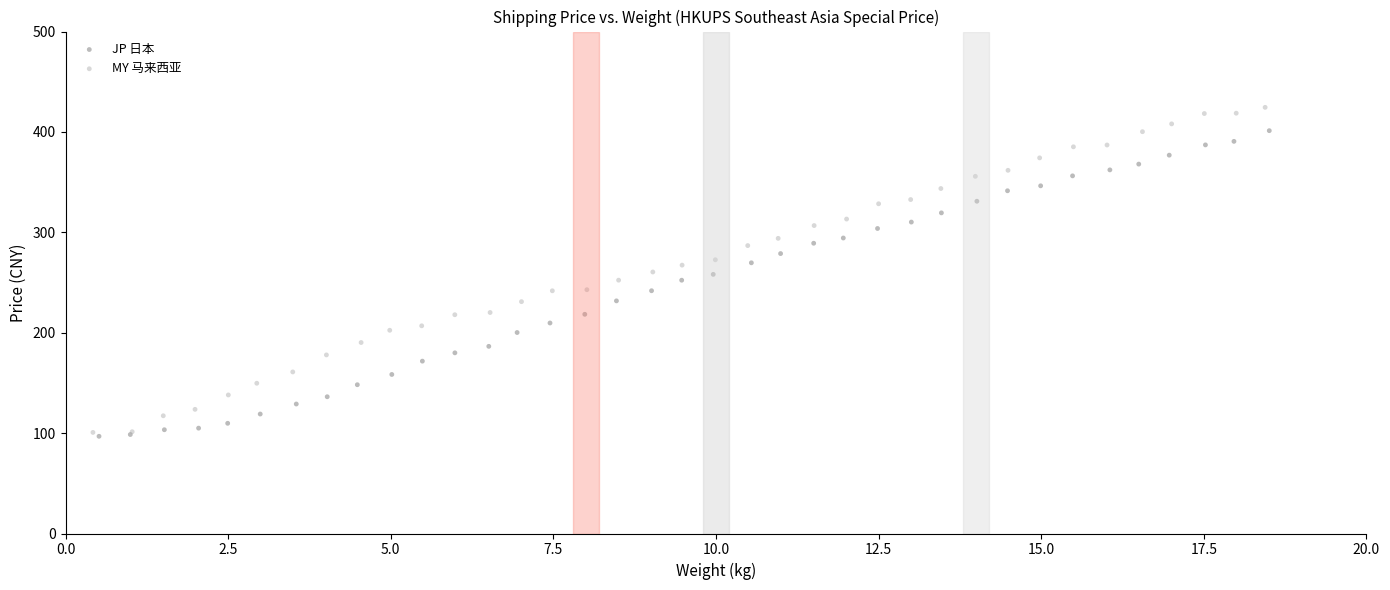

Which series has the largest Y range (max minus min)?

MY 马来西亚